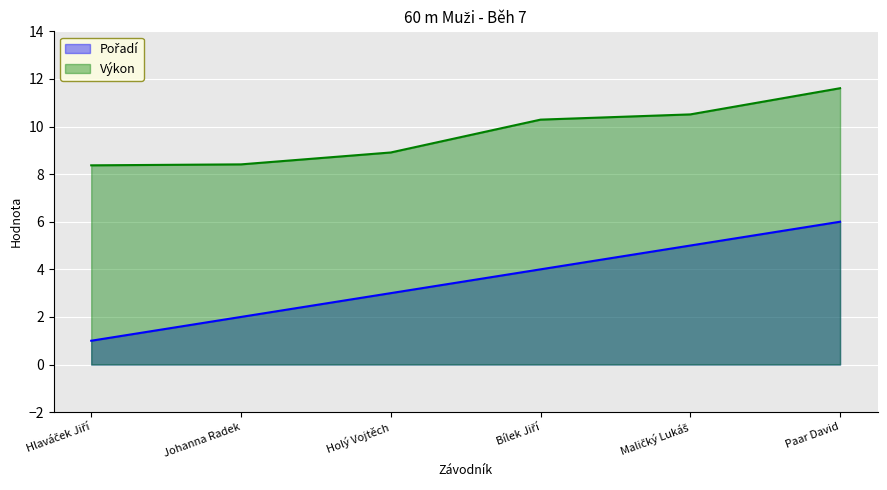

Where does the Výkon series first go above 10?

Bílek Jiří